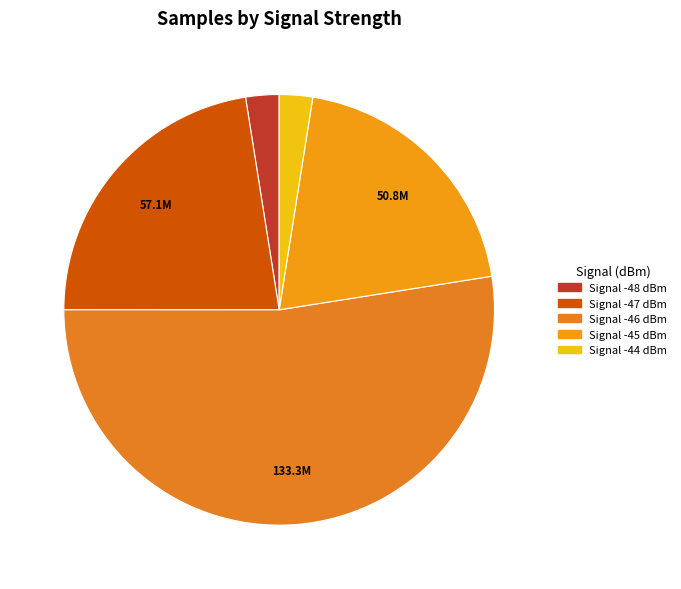

How many slices are in this pie chart?

5